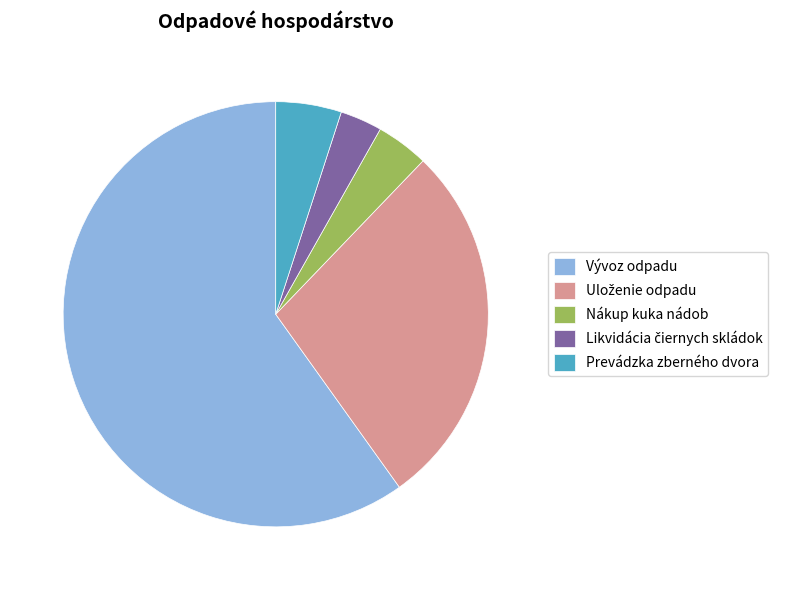

Is it true that Prevádzka zberného dvora is 5% of the pie?

True